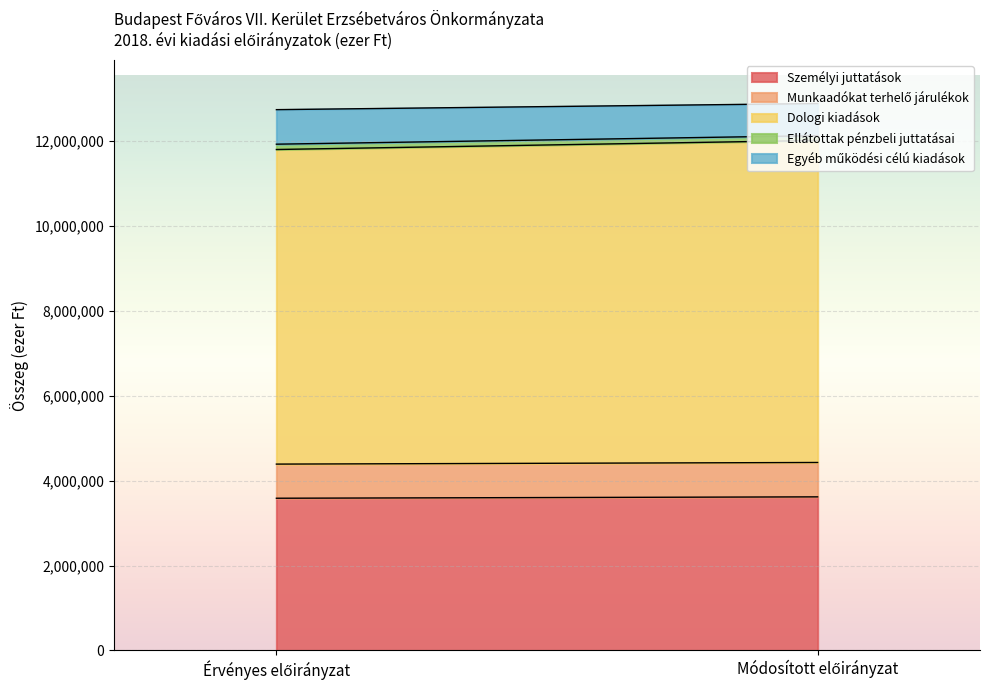

Reading left to right, what are all the values shown in this chart?

Személyi juttatások: Érvényes előirányzat=3585313	Módosított előirányzat=3618017
Munkaadókat terhelő járulékok: Érvényes előirányzat=804294	Módosított előirányzat=809848
Dologi kiadások: Érvényes előirányzat=7410514	Módosított előirányzat=7586090
Ellátottak pénzbeli juttatásai: Érvényes előirányzat=125380	Módosított előirányzat=112380
Egyéb működési célú kiadások: Érvényes előirányzat=813551	Módosított előirányzat=756375